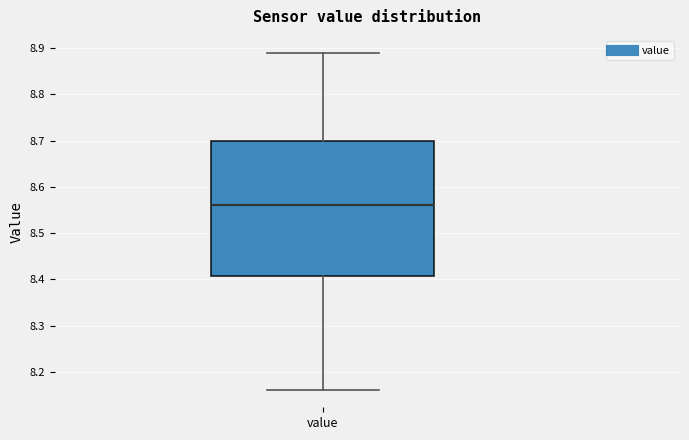

Transcribe this box plot: give where the median line is, the range the box spans, and where the two whiskers end, as read against the y-axis. The values are not printed on the chart, so give them approximately, as read against the axis.

median 8.56, box 8.41 to 8.70, whiskers 8.16 to 8.89